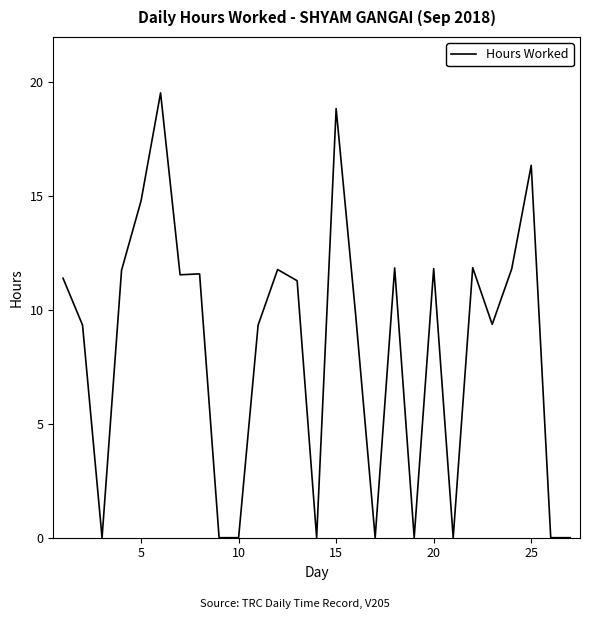

What is the difference between the maximum and minimum values?

19.5